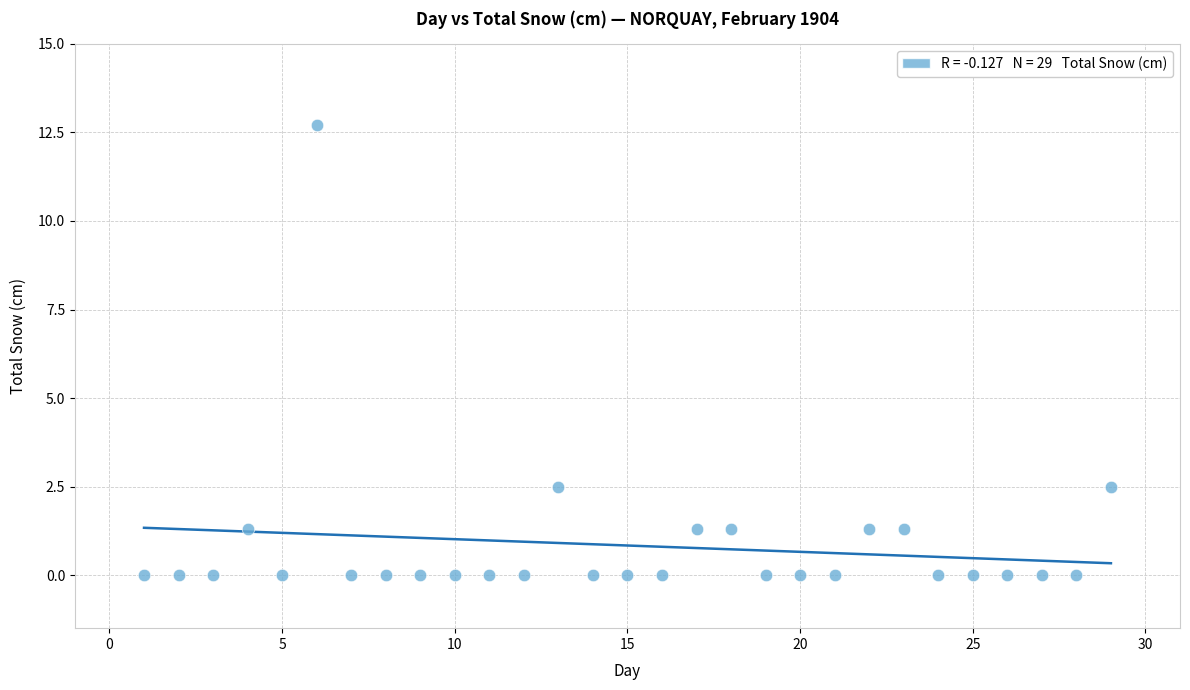

What is the range of Y values (max minus min)?

12.7